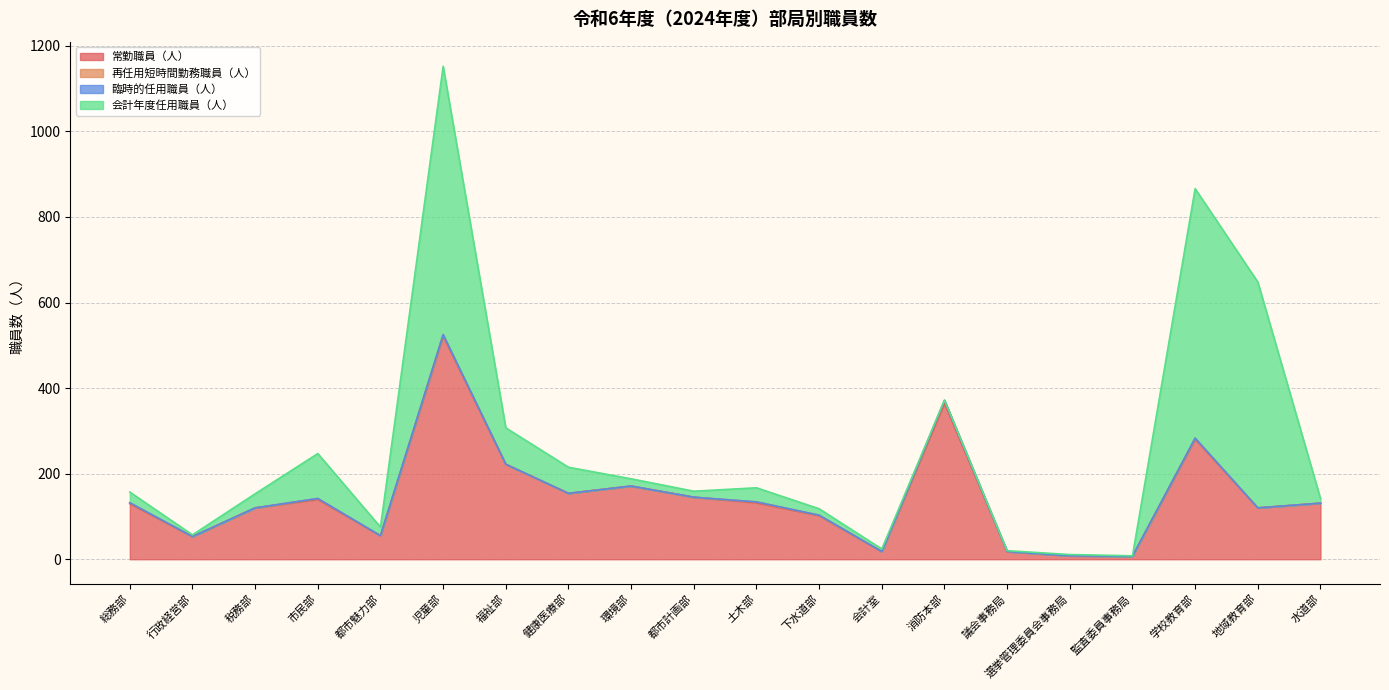

Does the chart have visible grid lines?

Yes